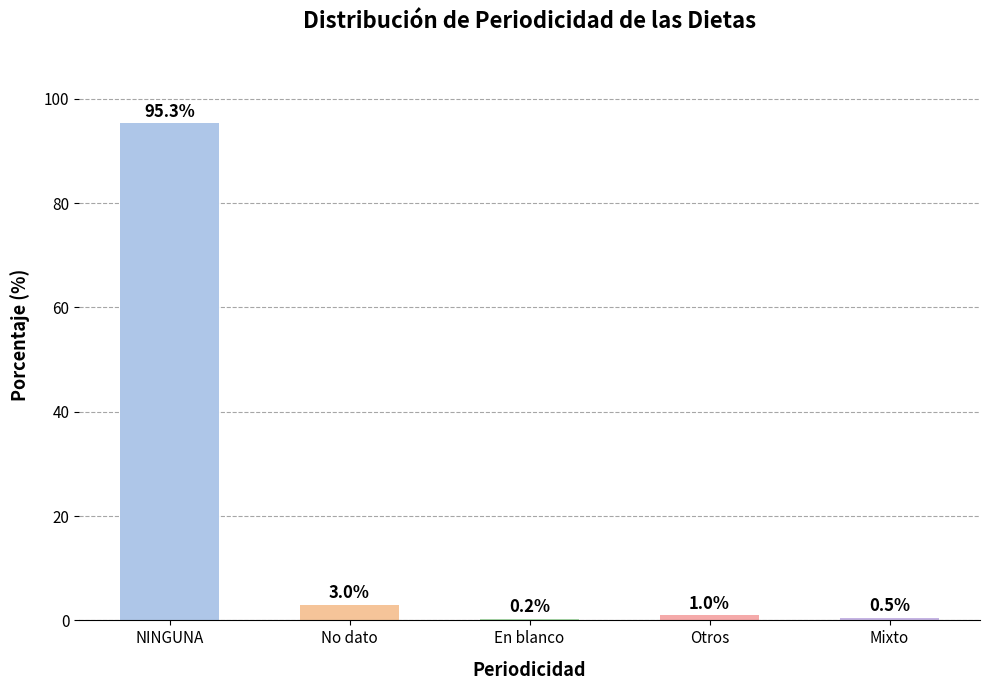

What is the change in value from NINGUNA to Mixto?

-94.8